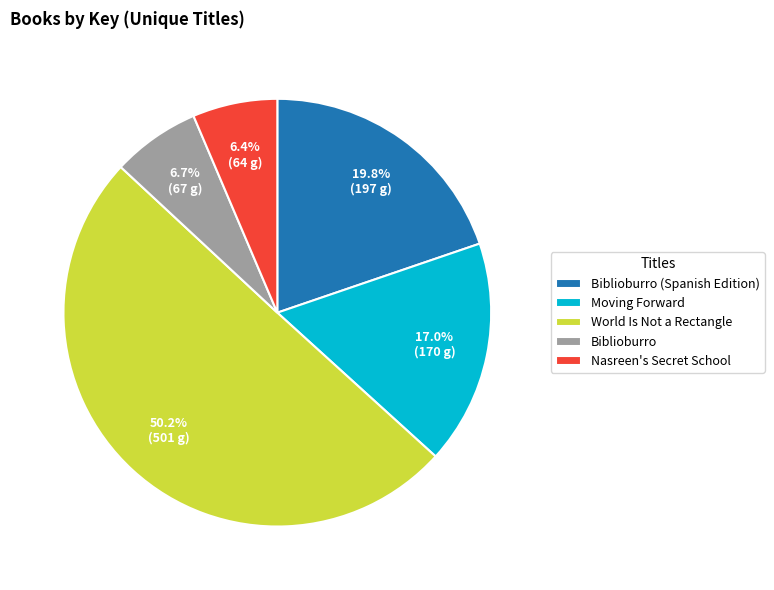

What is the largest slice in the pie chart?

World Is Not a Rectangle